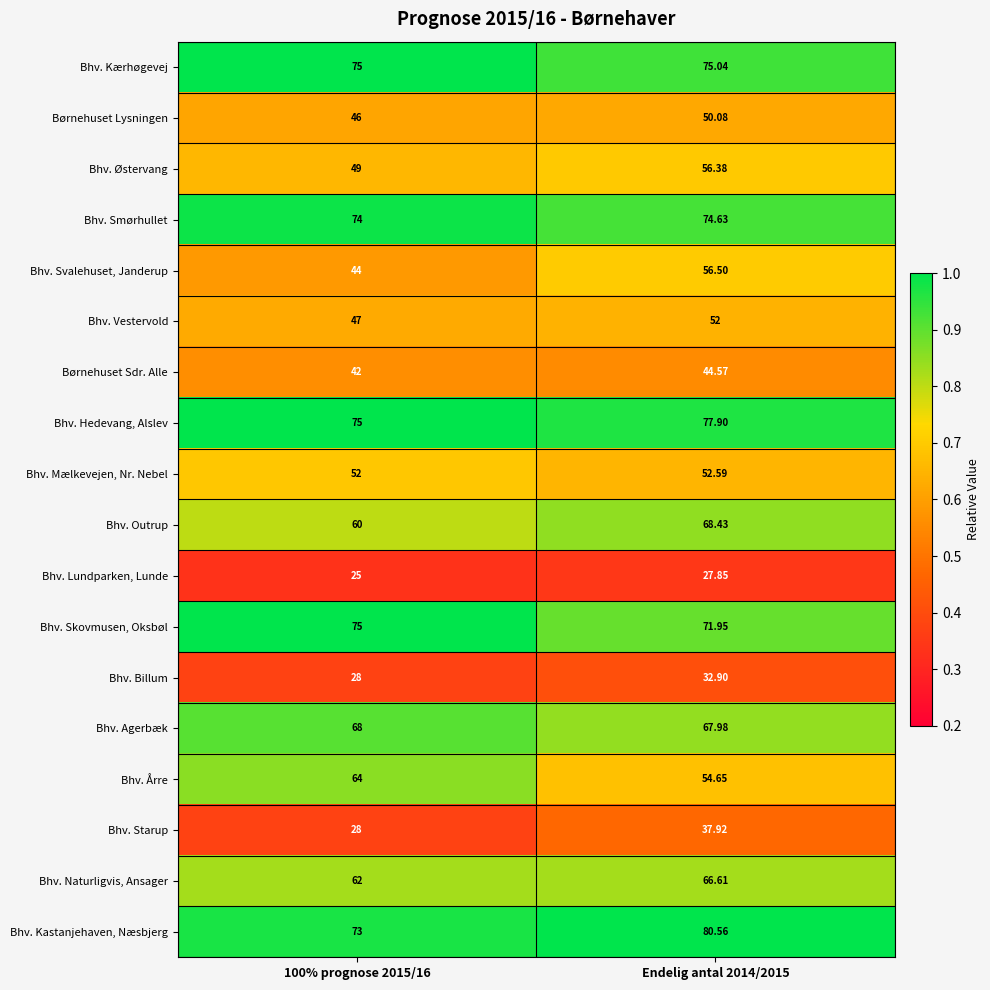

Which series has the widest spread of values?

Bhv. Svalehuset, Janderup